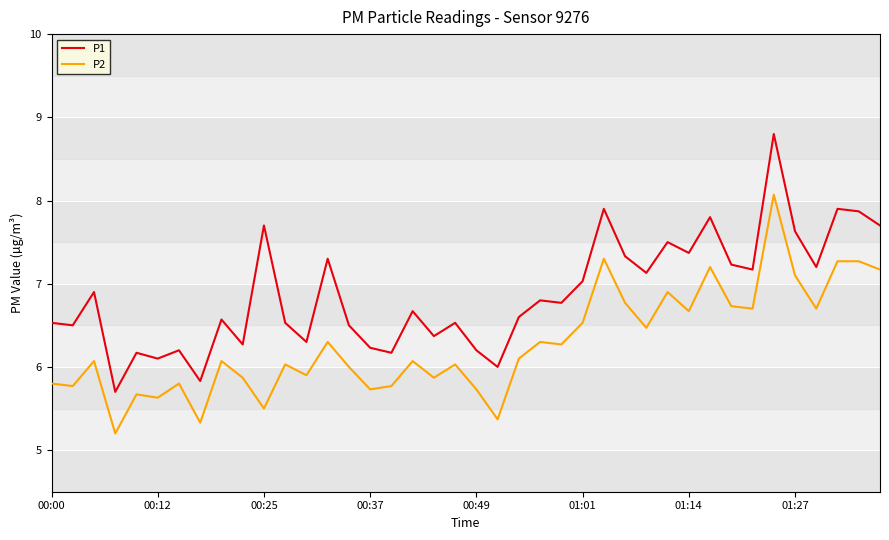

Which series has the largest total across all categories?

P1